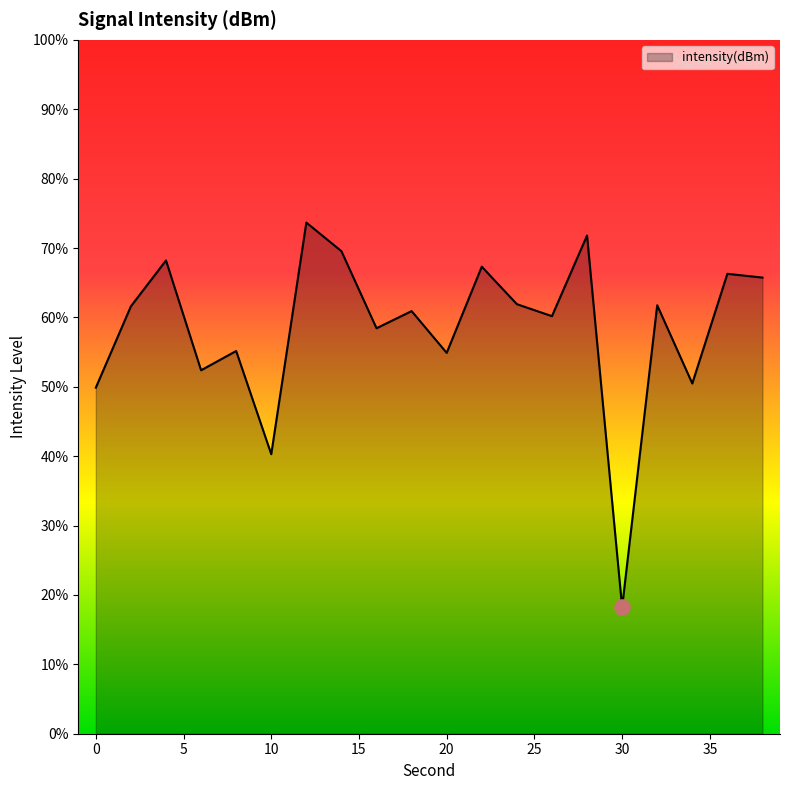

What is the maximum value shown in the chart?

73.7